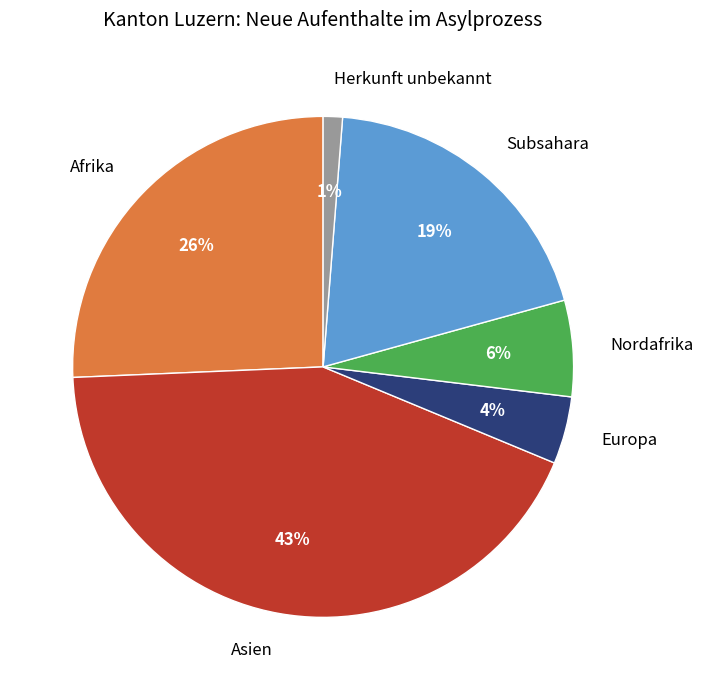

Rank the categories by value from lowest to highest.

Herkunft unbekannt, Europa, Nordafrika, Subsahara, Afrika, Asien